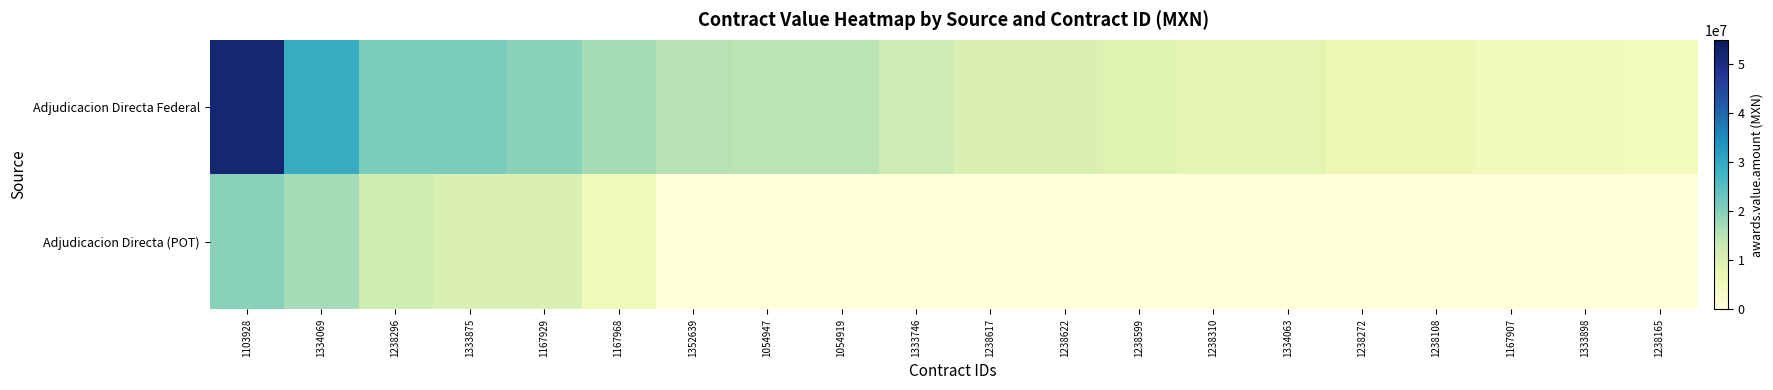

Between 1238272 and 1238296, which is larger?

1238296